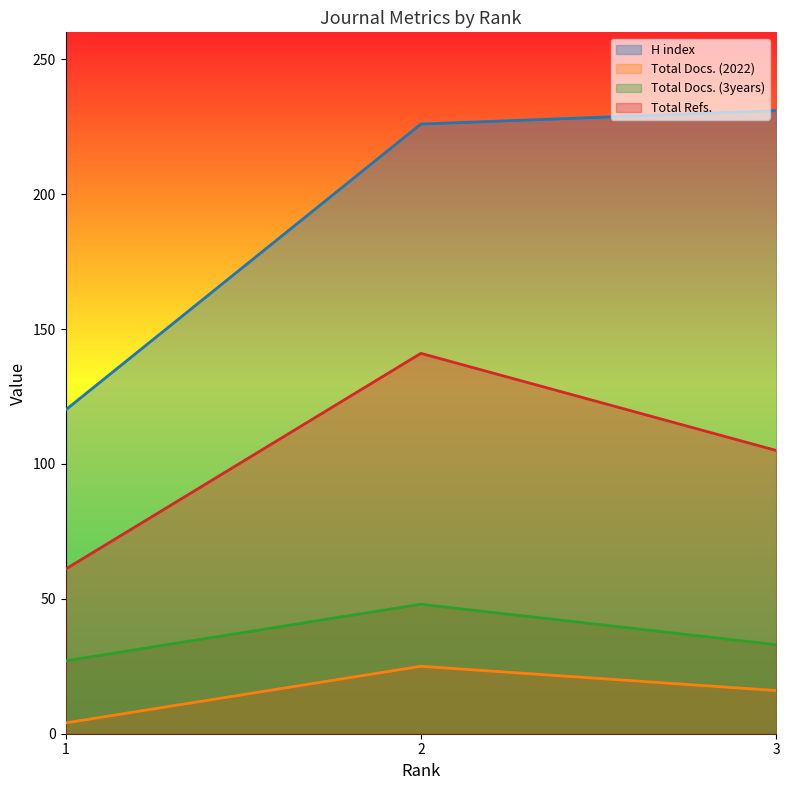

What is the difference between the Total Docs. (3years) values at 1 and 3?

6